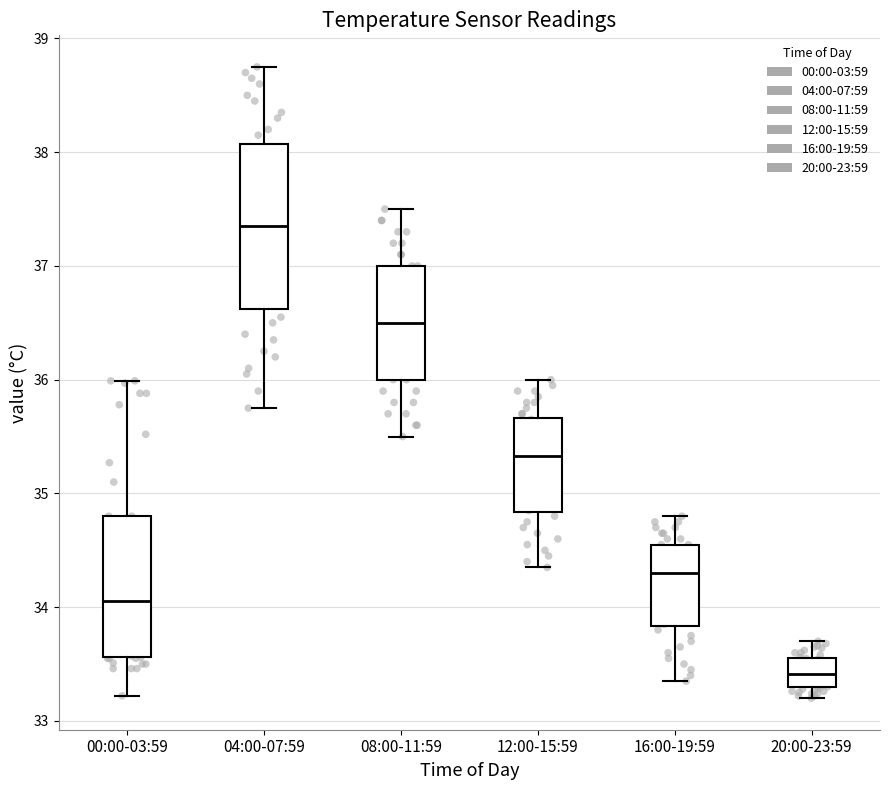

Which box is the tallest, from its lower edge to its upper edge?

04:00-07:59